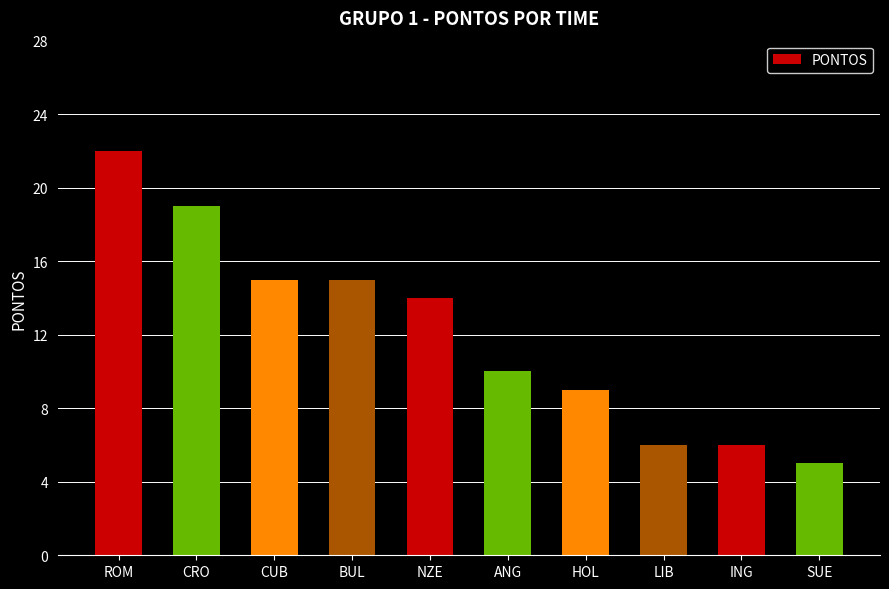

Where is the data nearest to the value 13?

NZE